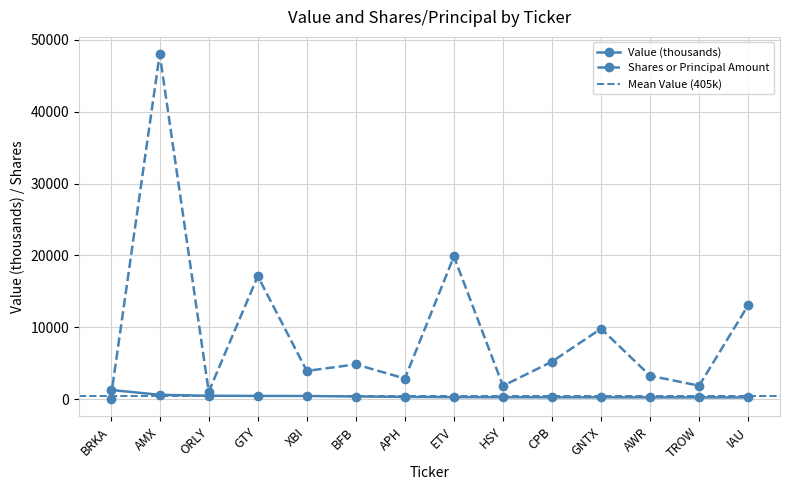

How many intersections are there between Shares or Principal Amount and Value (thousands)?

1